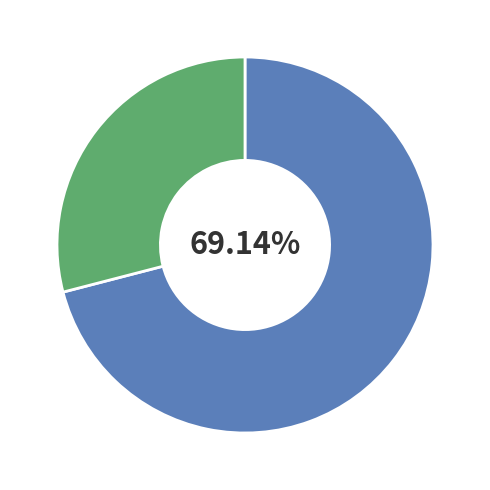

Is there any slice that represents more than half of the pie?

Yes